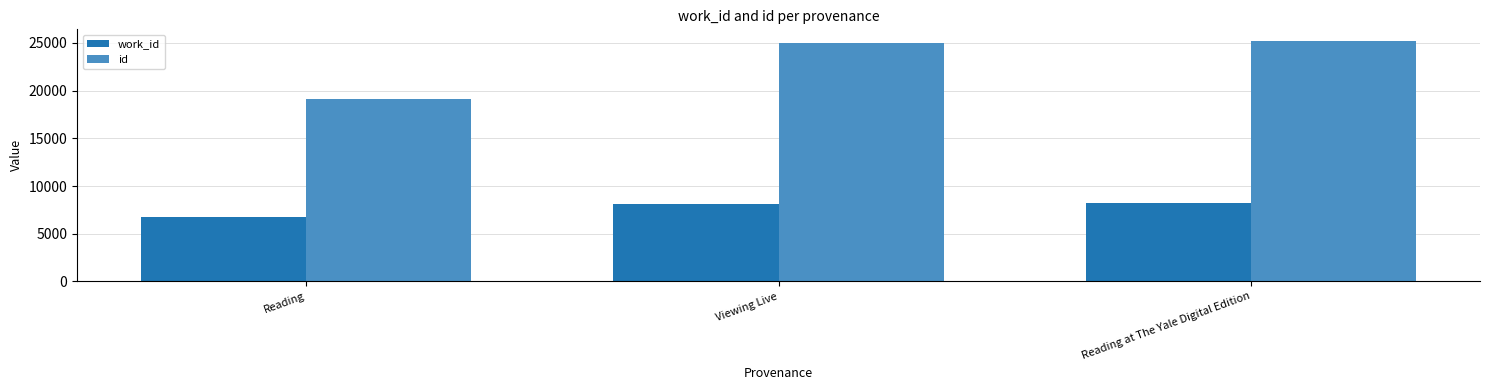

Which series has the largest range (max minus min)?

id